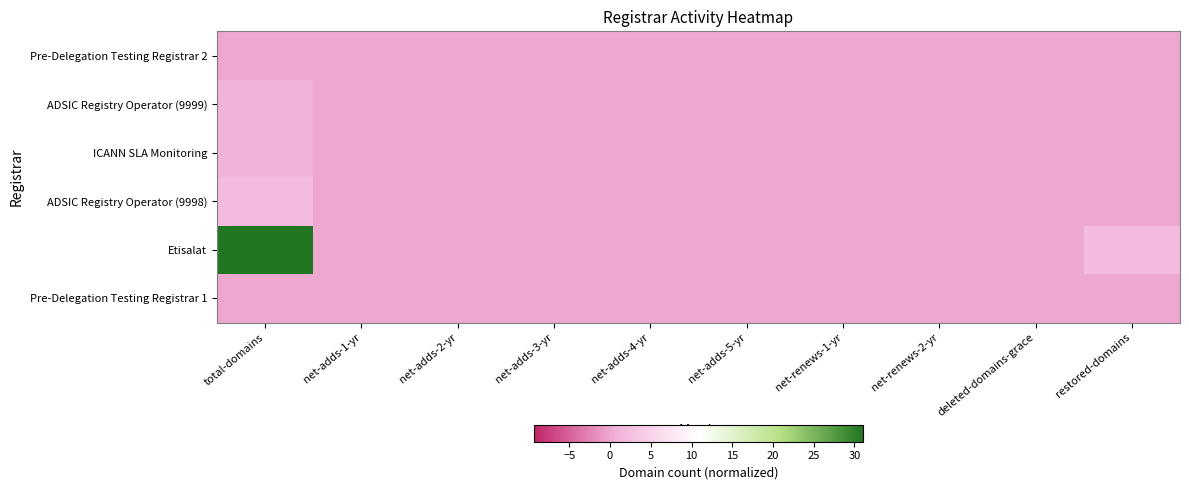

Which series has the widest spread of values?

Etisalat